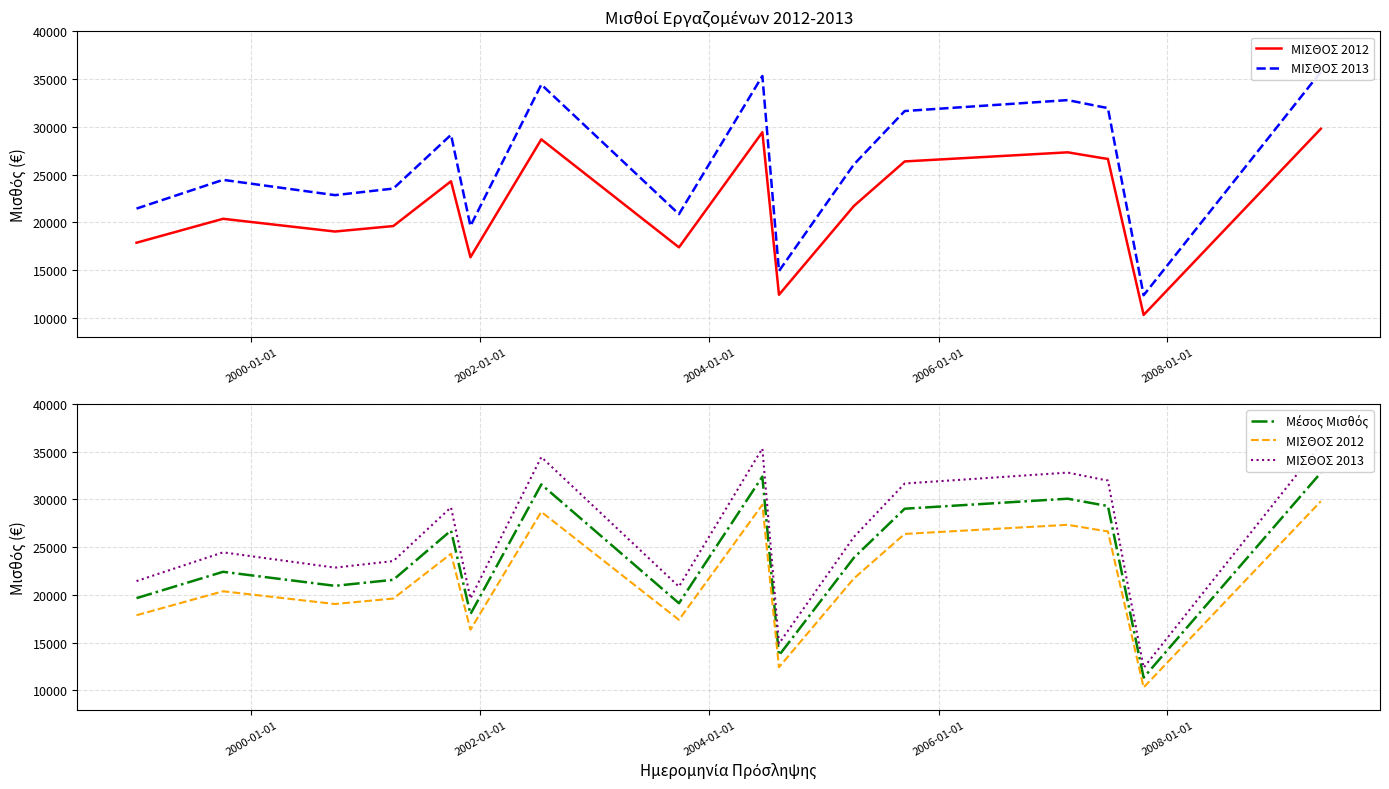

True or false: ΜΙΣΘΟΣ 2013 and Μέσος Μισθός intersect in this chart.

False